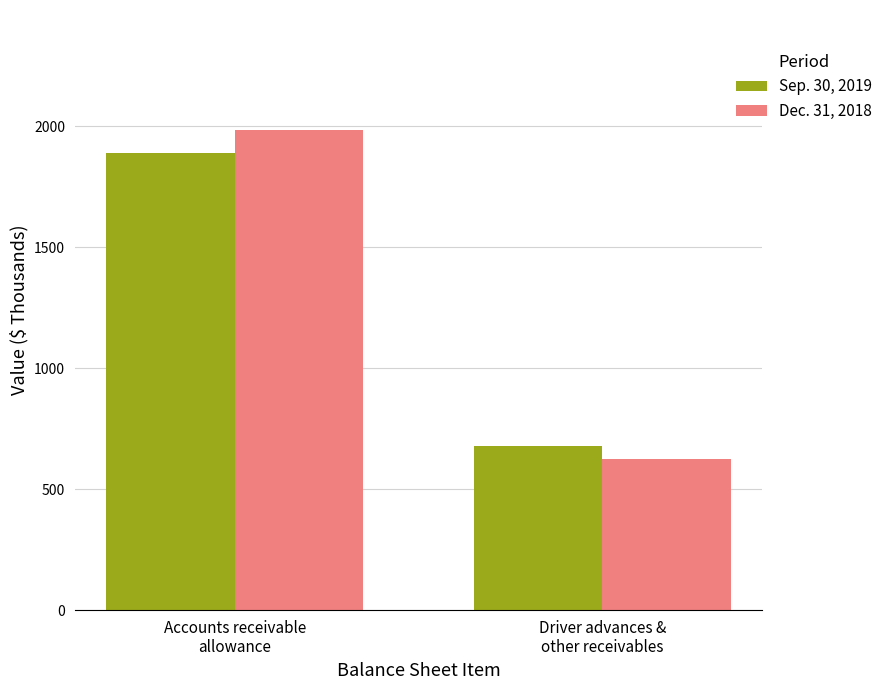

At how many categories does at least one series exceed 1230?

1